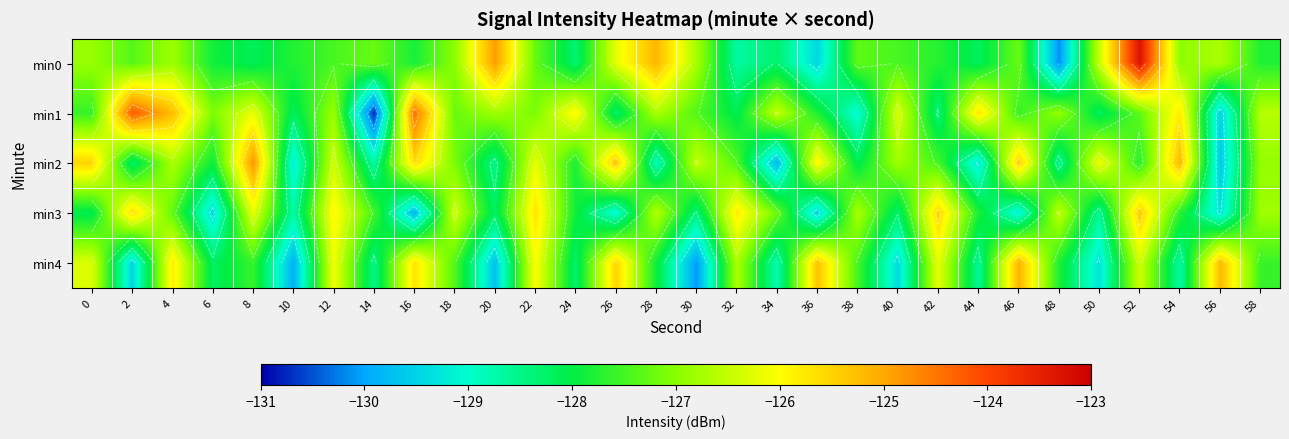

What is the minimum value shown in the chart?

-130.7